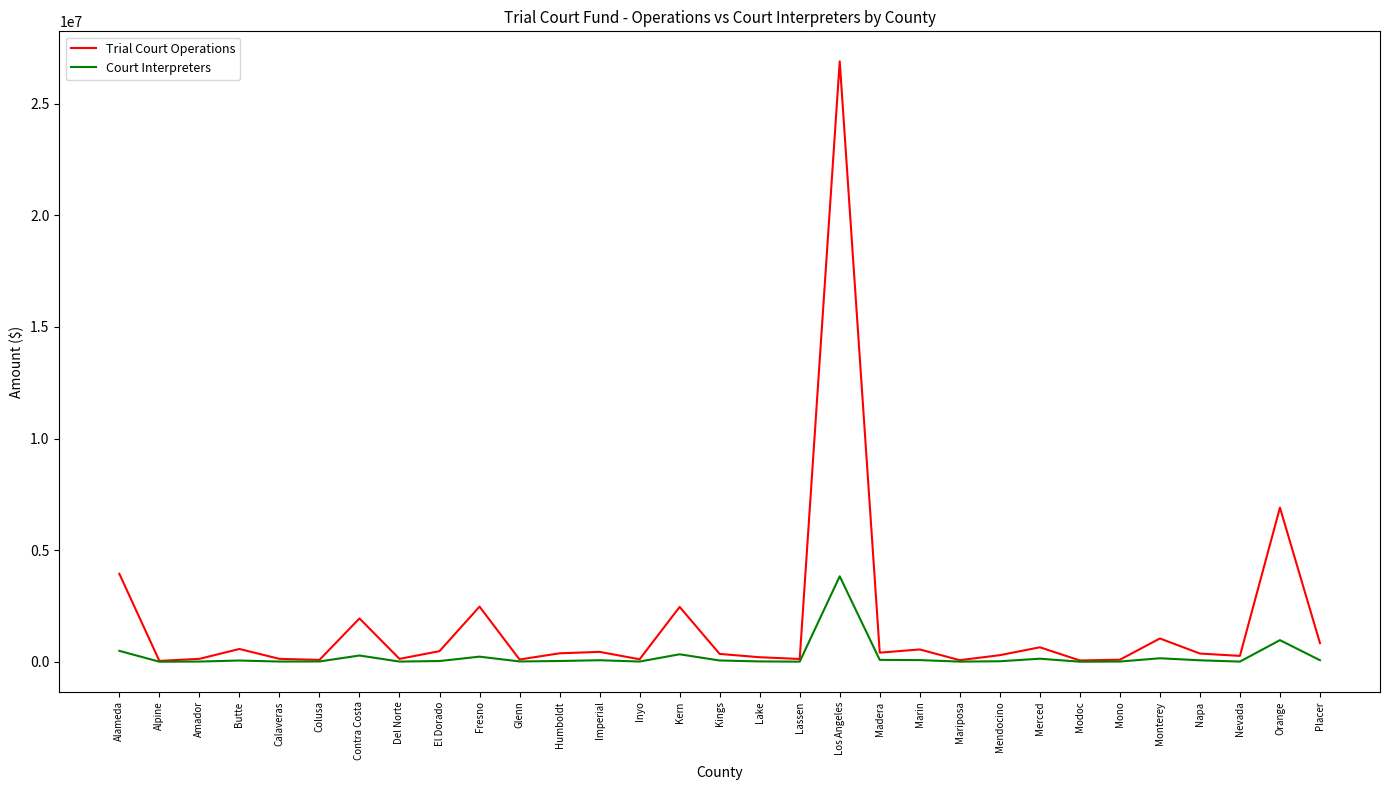

Rank the series by their maximum value, from highest to lowest.

Trial Court Operations, Court Interpreters